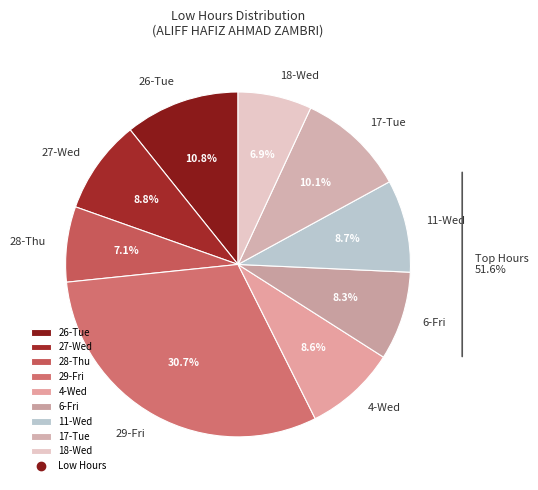

What percentage is the 6-Fri slice, to the nearest percent?

8%